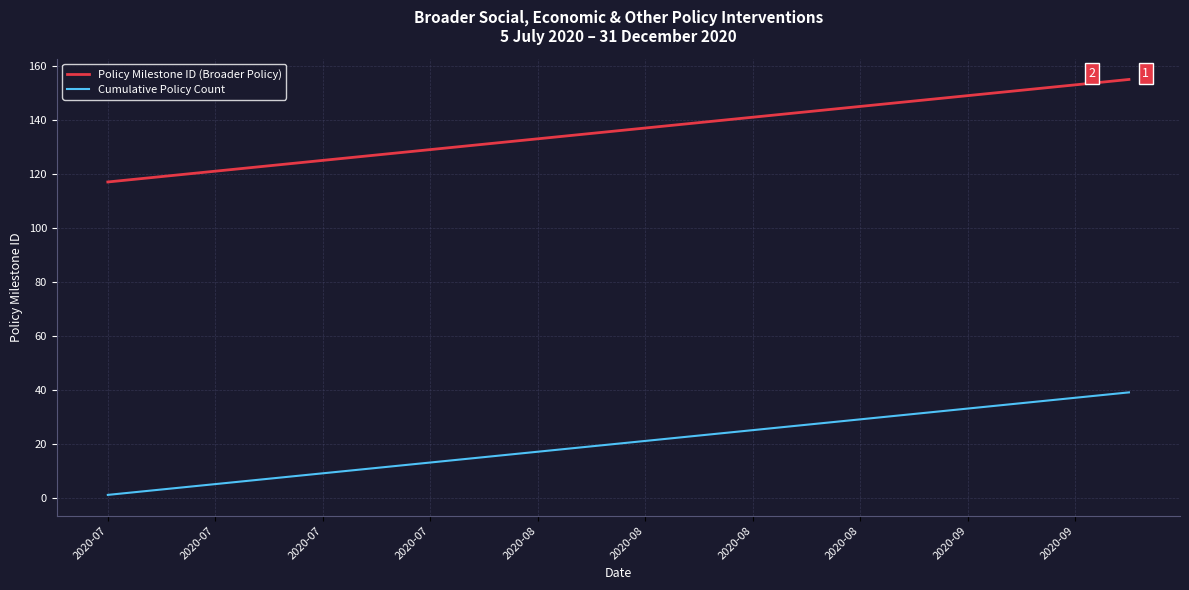

Which series has the largest total across all categories?

Policy Milestone ID (Broader Policy)